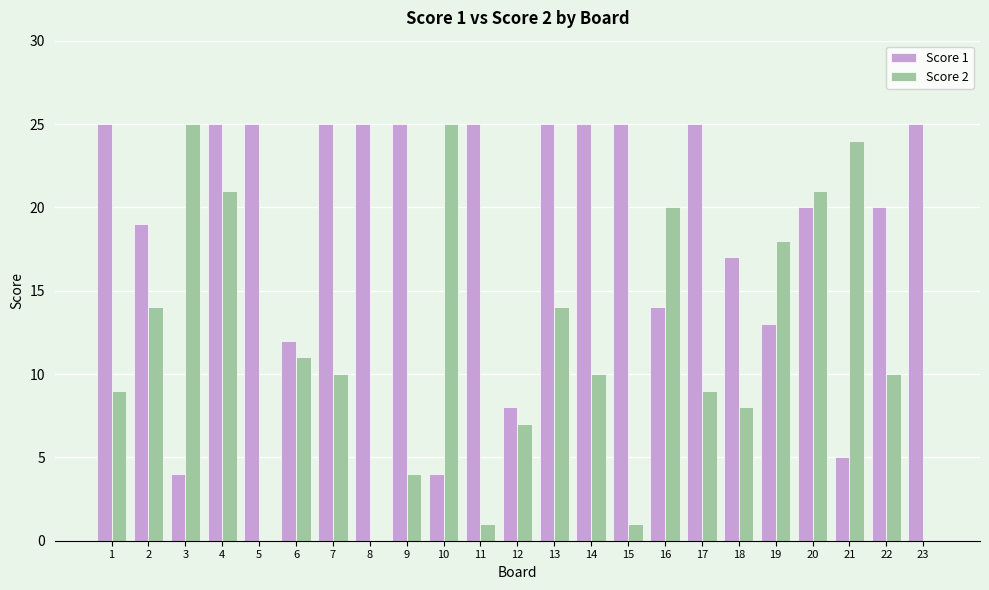

Reading left to right, transcribe all the data shown in this chart.

Score 1: 1=25	2=19	3=4	4=25	5=25	6=12	7=25	8=25	9=25	10=4	11=25	12=8	13=25	14=25	15=25	16=14	17=25	18=17	19=13	20=20	21=5	22=20	23=25
Score 2: 1=9	2=14	3=25	4=21	5=0	6=11	7=10	8=0	9=4	10=25	11=1	12=7	13=14	14=10	15=1	16=20	17=9	18=8	19=18	20=21	21=24	22=10	23=0